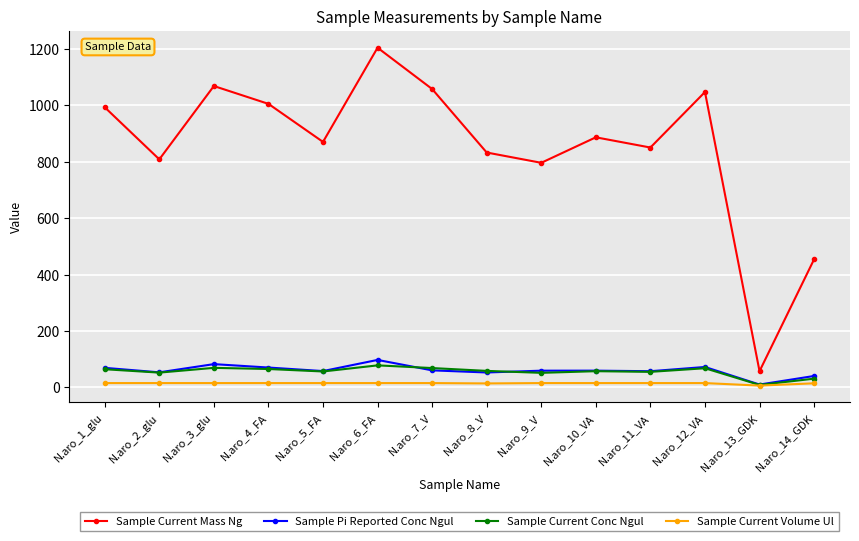

At which category is the sum across all series the highest?

N.aro_6_FA